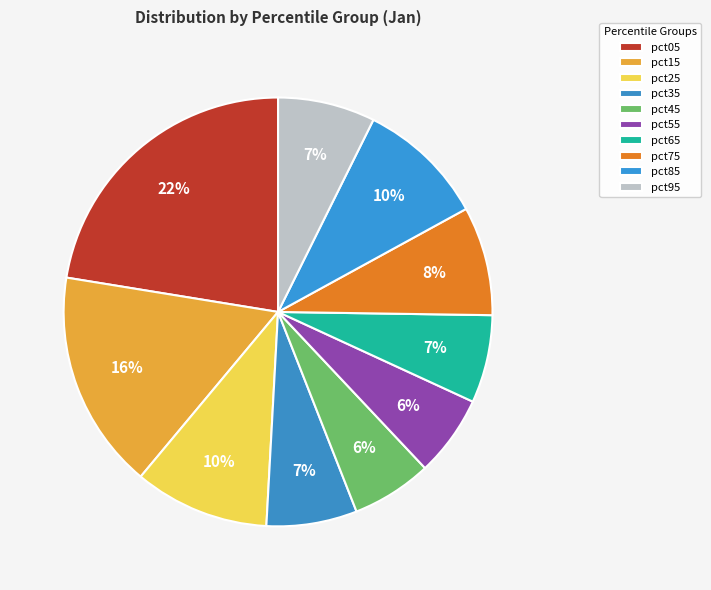

Is the sum of pct65 and pct55 greater than half?

No